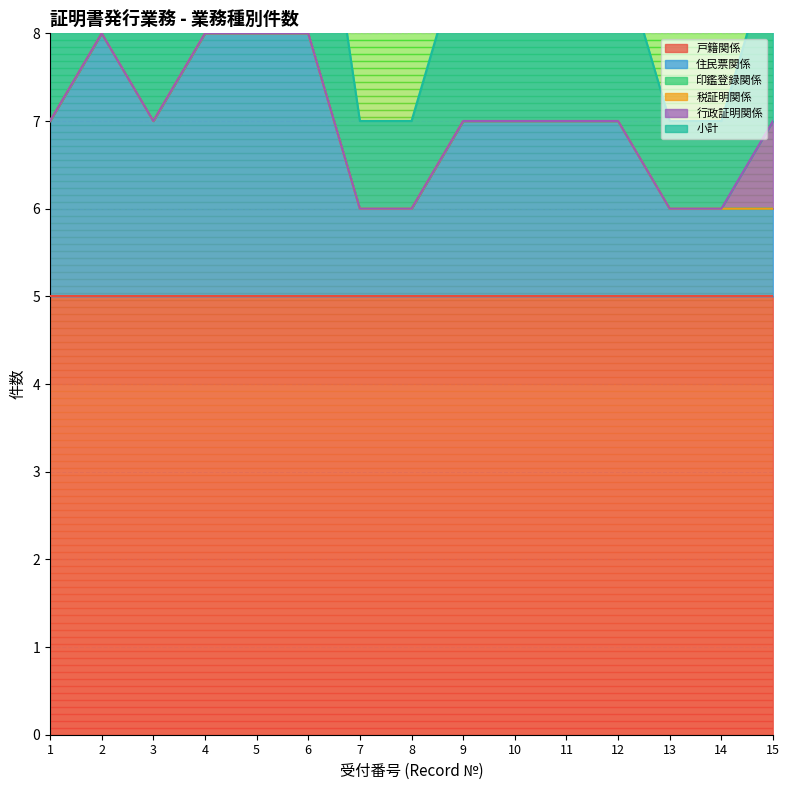

Reading right to left, extract all data points from this chart.

戸籍関係: 5	5	5	5	5	5	5	5	5	5	5	5	5	5	5
住民票関係: 1	1	1	2	2	2	2	1	1	3	3	3	2	3	2
印鑑登録関係: 0	0	0	0	0	0	0	0	0	0	0	0	0	0	0
税証明関係: 0	0	0	0	0	0	0	0	0	0	0	0	0	0	0
行政証明関係: 1	0	0	0	0	0	0	0	0	0	0	0	0	0	0
小計: 2	1	1	2	2	2	2	1	1	3	3	3	2	3	2